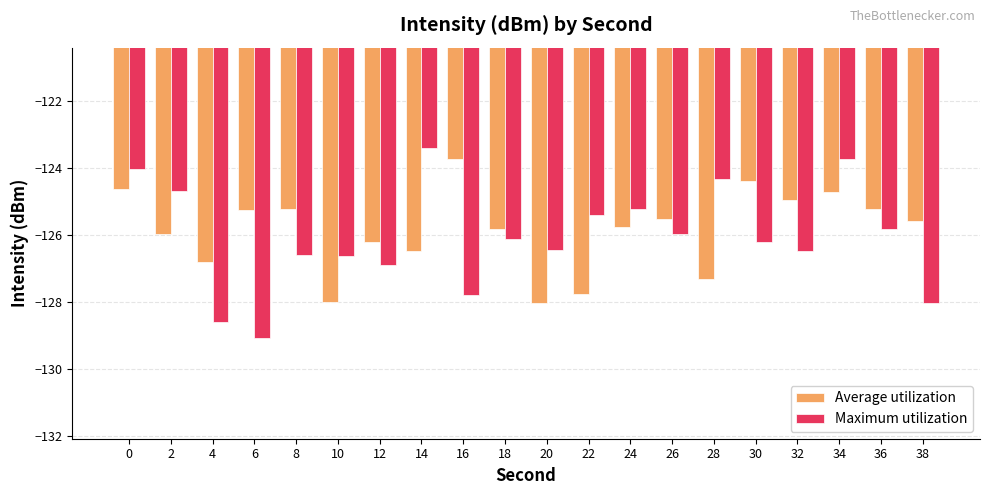

What is the total value across all series at 34?

-248.4